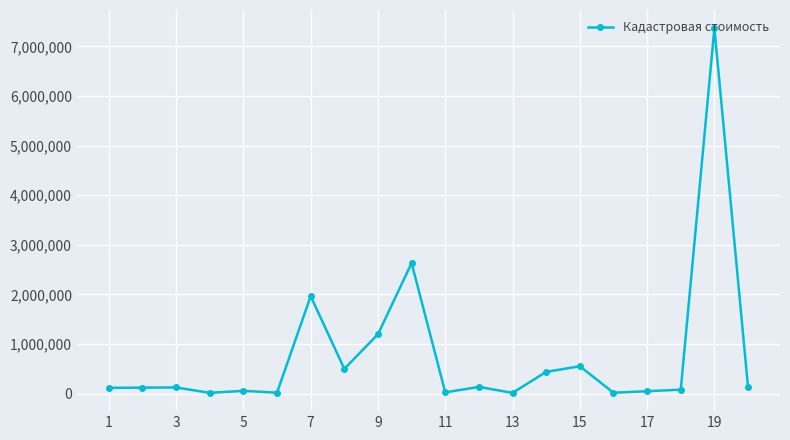

True or false: there are more than 2 points higher than both neighbors.

True